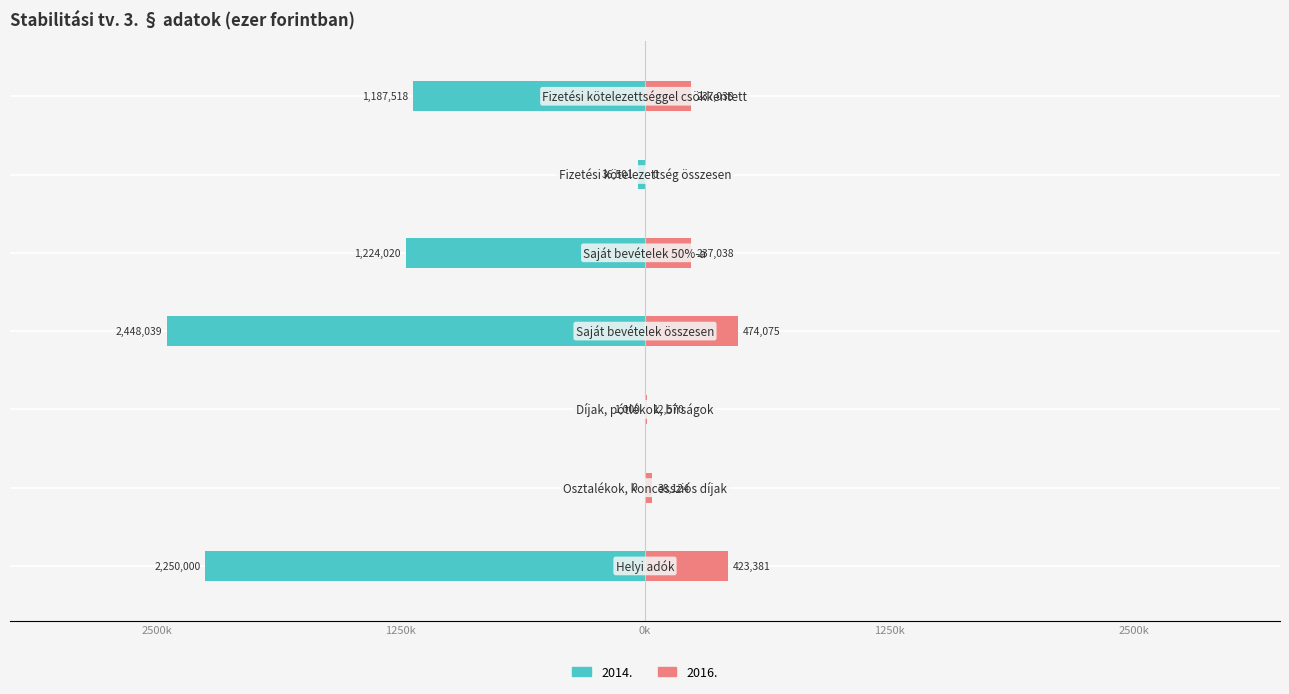

What is the average value of the 2014. series?

-1021011.1